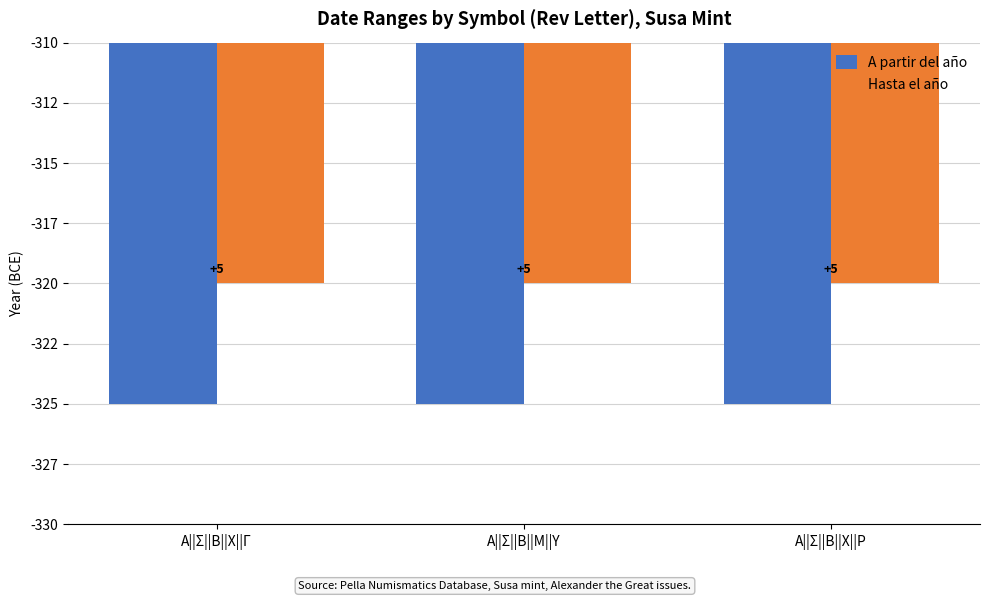

What is the label of the 1st bar from the right?

Α||Σ||Β||Χ||Ρ